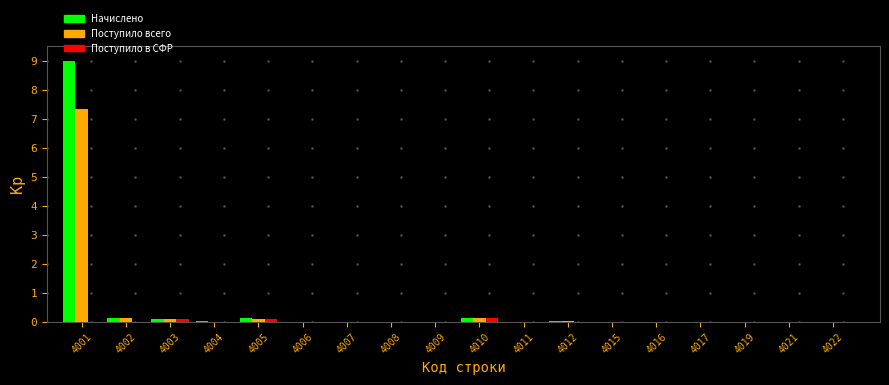

What is the greatest value displayed?

9.0